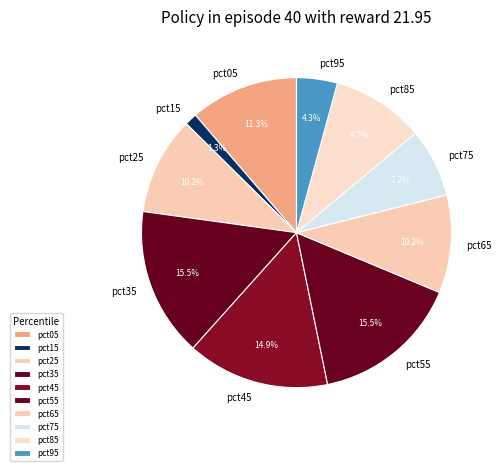

Is there any slice that represents more than half of the pie?

No